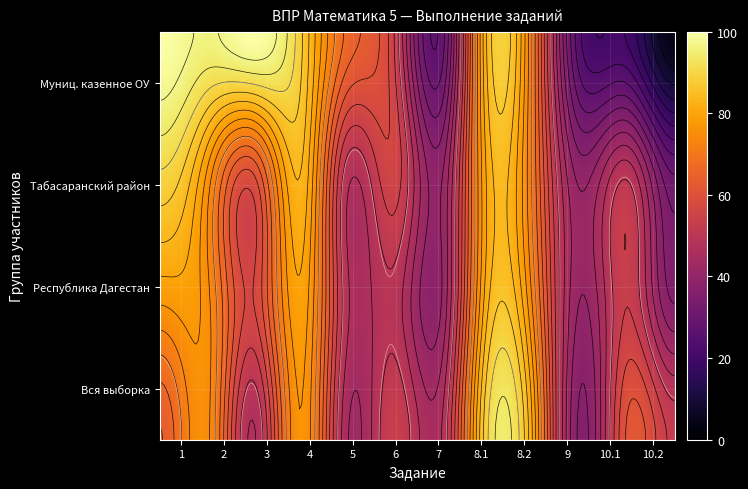

What is the sum of all Вся выборка values?

723.8